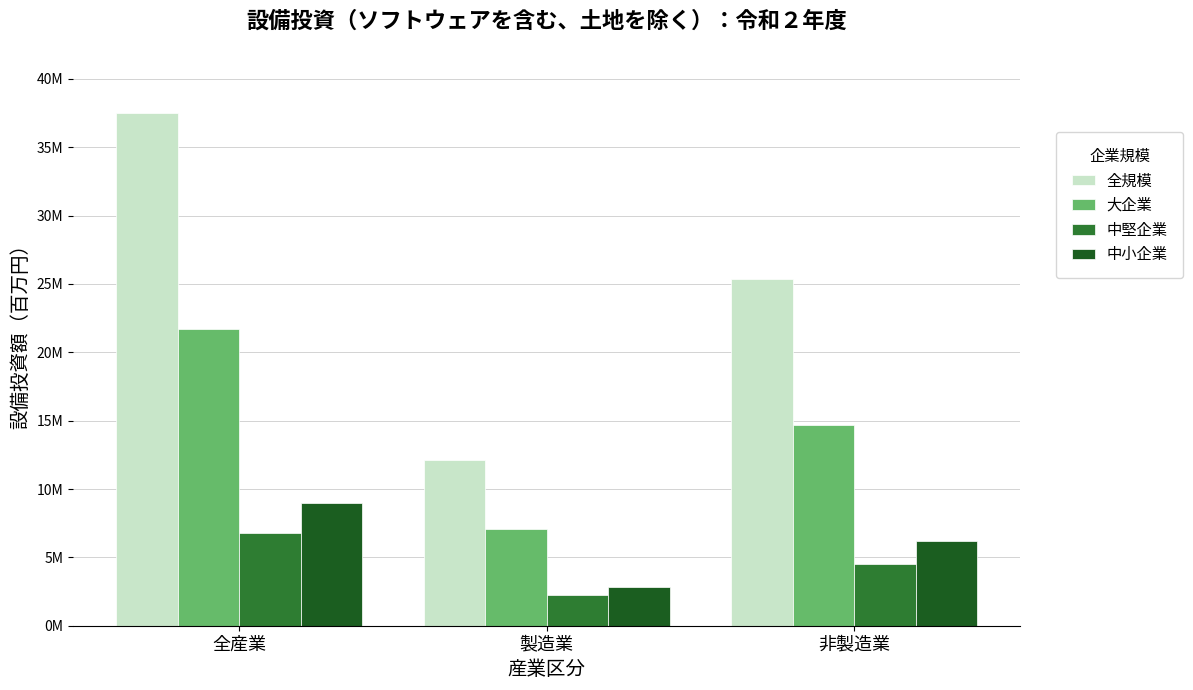

What is the label of the 3rd bar from the right?

全産業